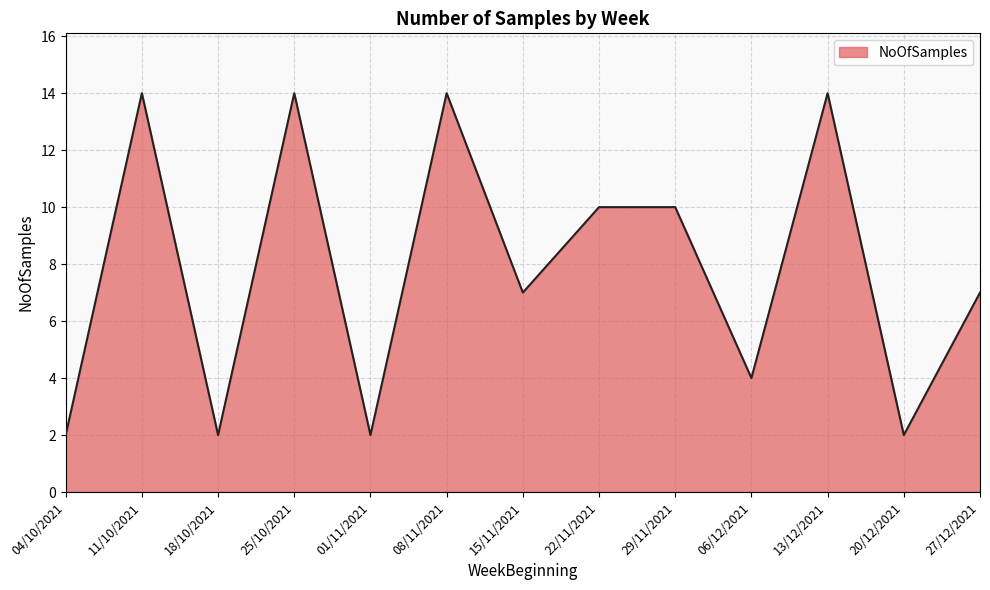

Where does the data first go above 7?

11/10/2021